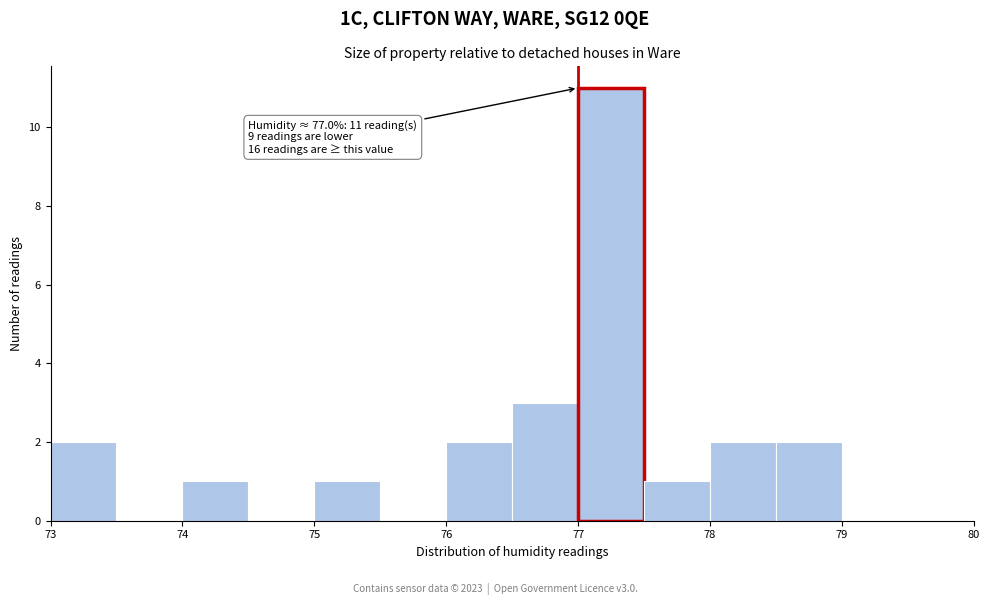

Over which range of the x-axis is the bar tallest?

77.0 to 77.5